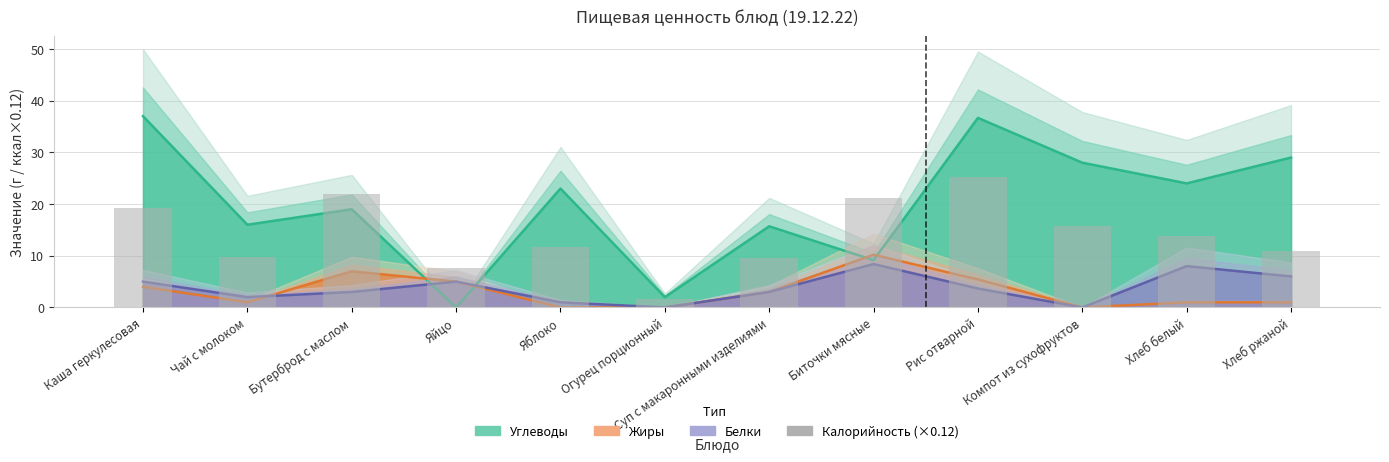

Which series has the largest total across all categories?

Углеводы